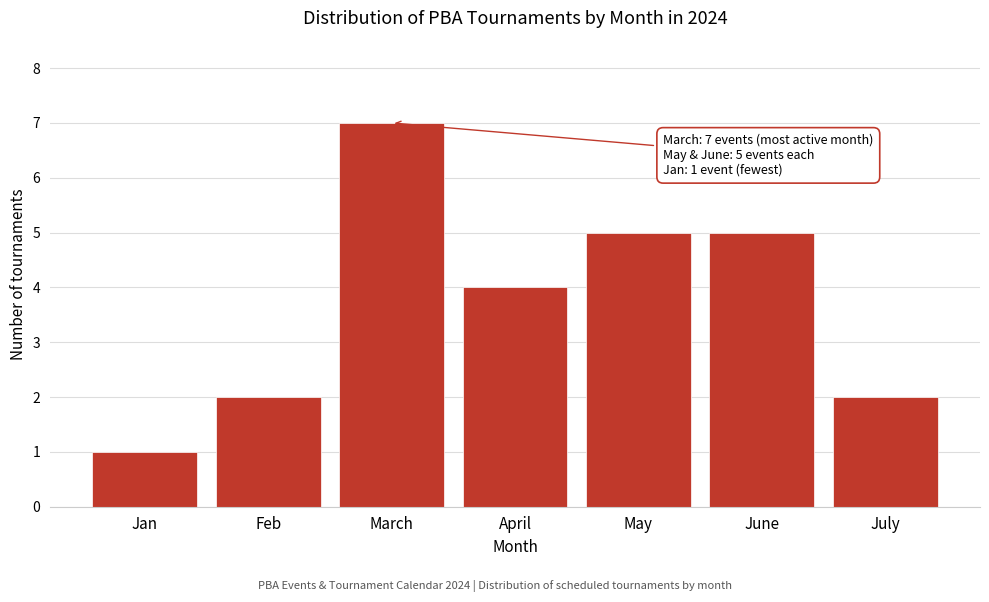

Reading right to left, what are all the values shown in this chart?

July=2	June=5	May=5	April=4	March=7	Feb=2	Jan=1